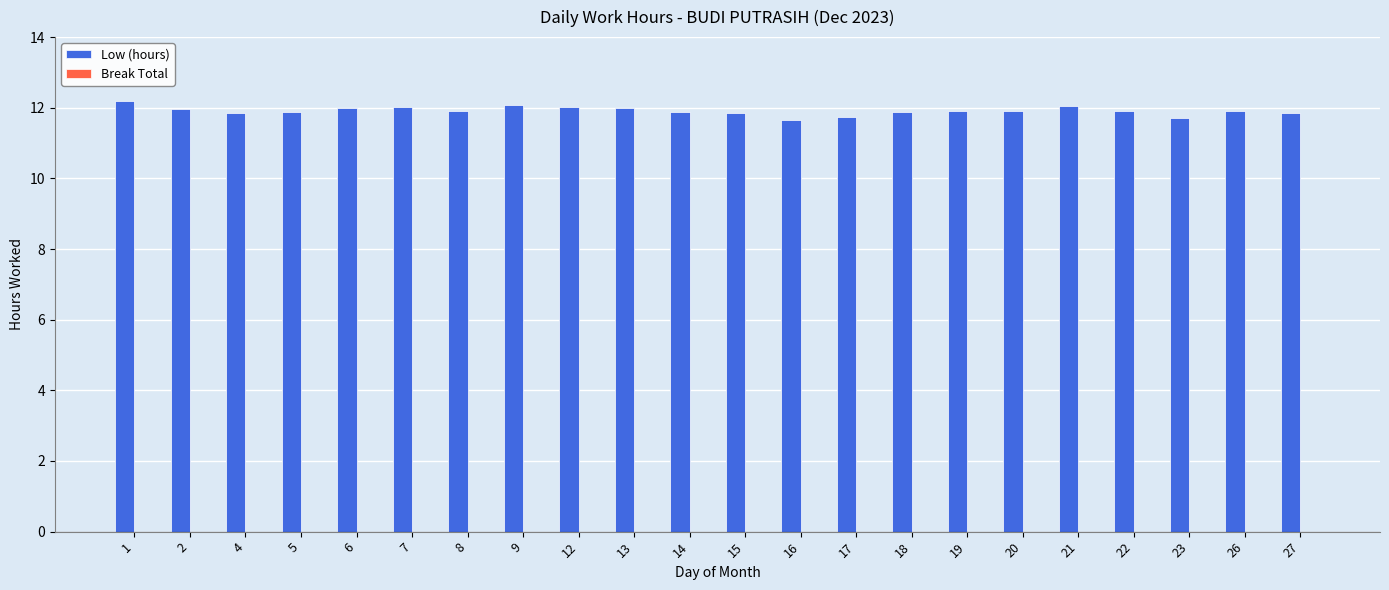

What is the value of the 18th bar from the left?

12.1